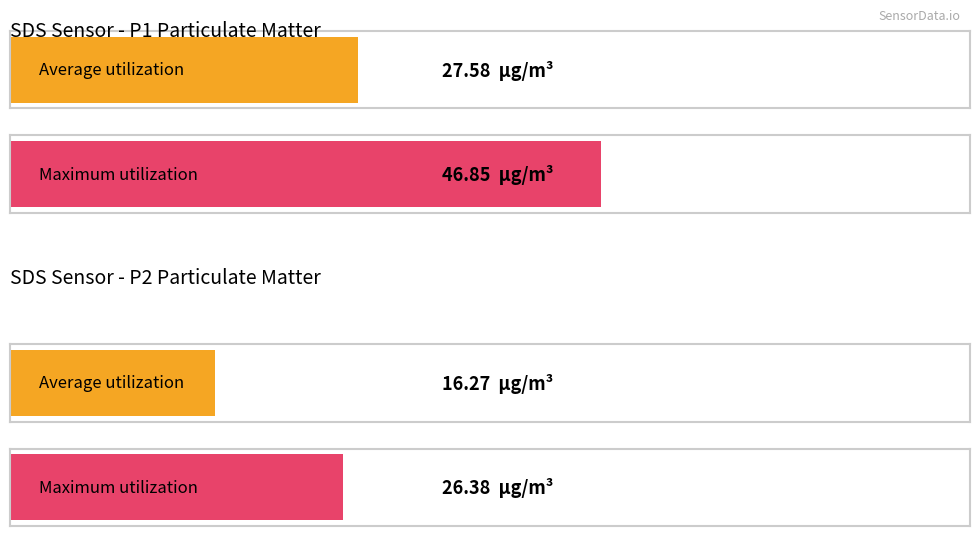

True or false: SDS_P2 has a value of 3.5 at 14.

False